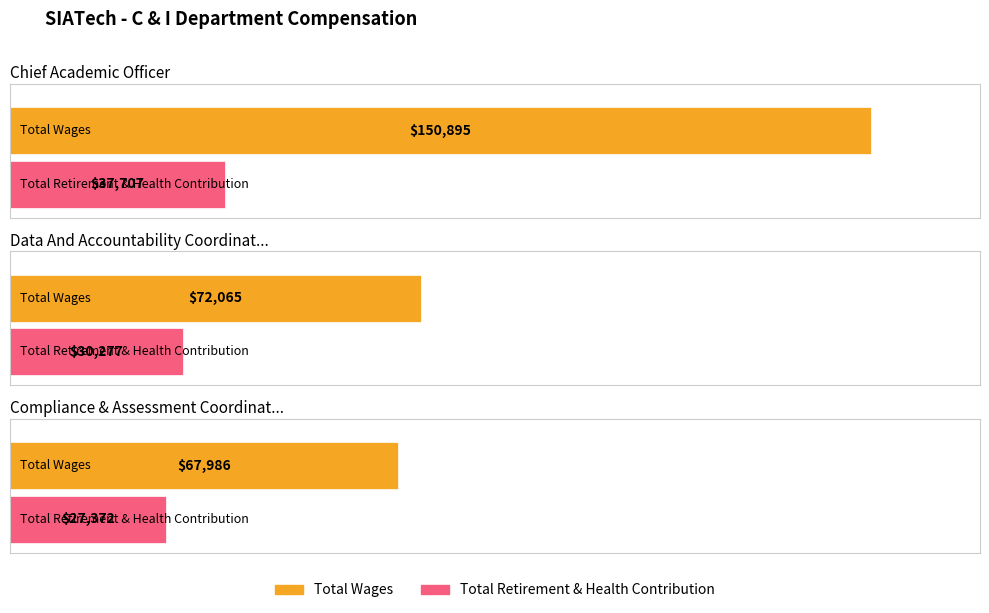

What position from the right is Compliance & Assessment Coordinator?

1